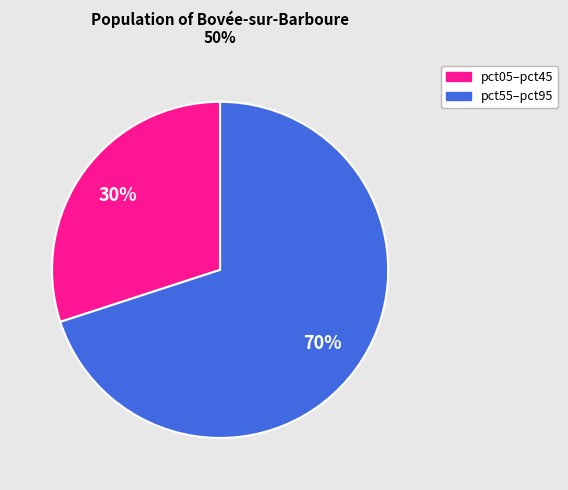

To the nearest percent, what is the difference between the largest and smallest slice percentages?

40%